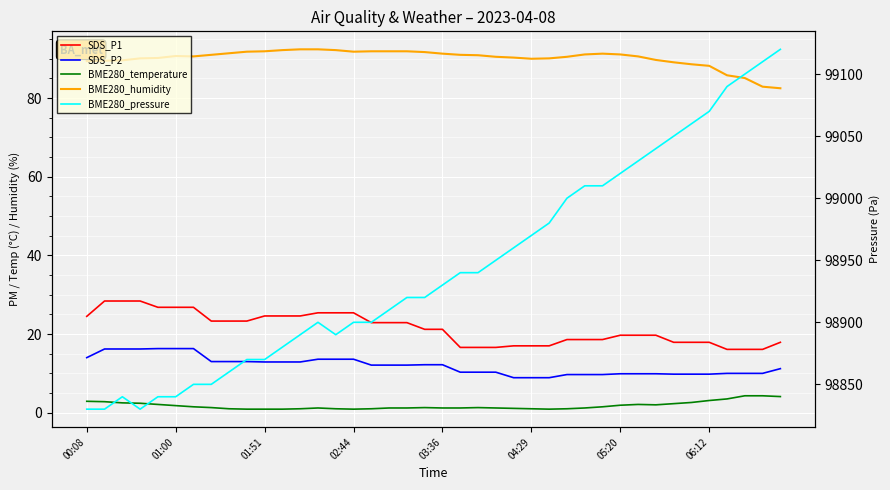

What is the sum of all BME280_pressure values?

3957800.0